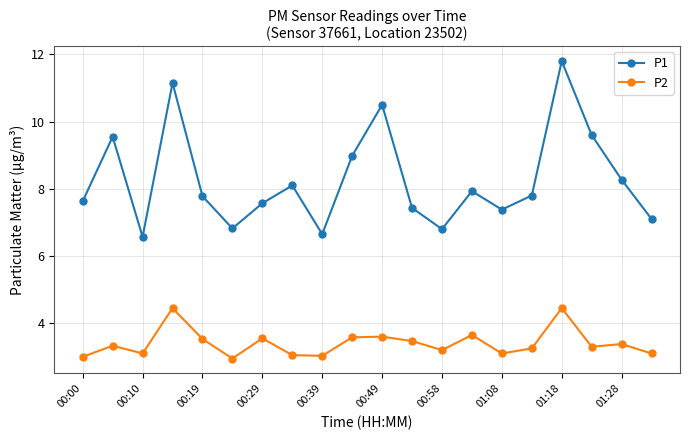

True or false: P2 has more than 0 interior local peaks.

True